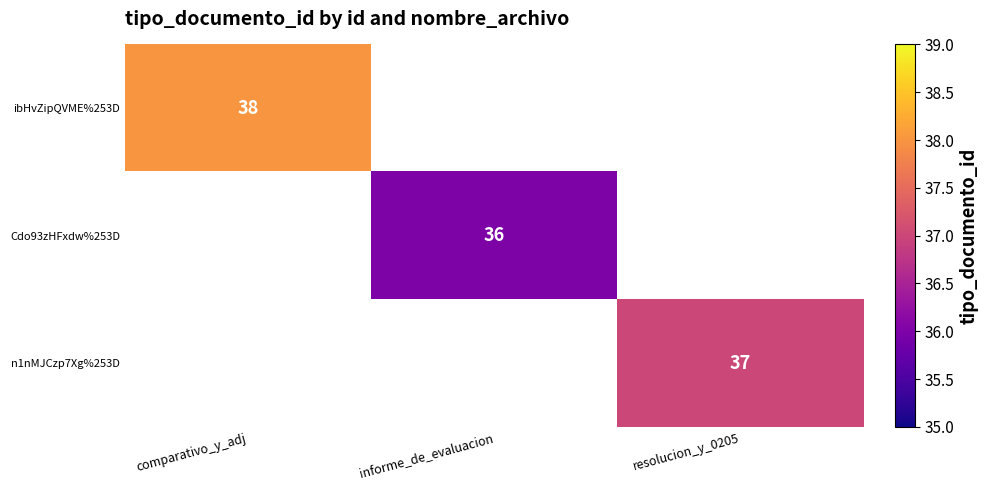

Count the number of data series in this chart.

3